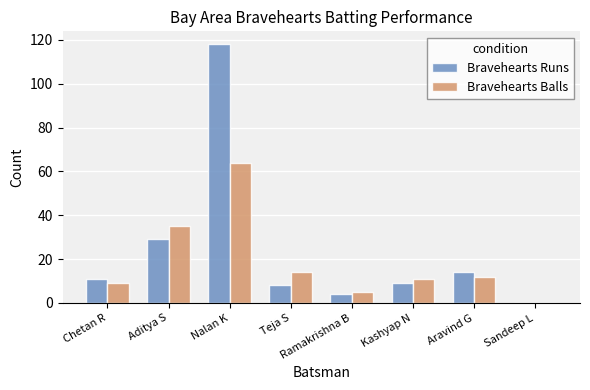

At which label does Bravehearts Runs reach its peak?

Nalan K